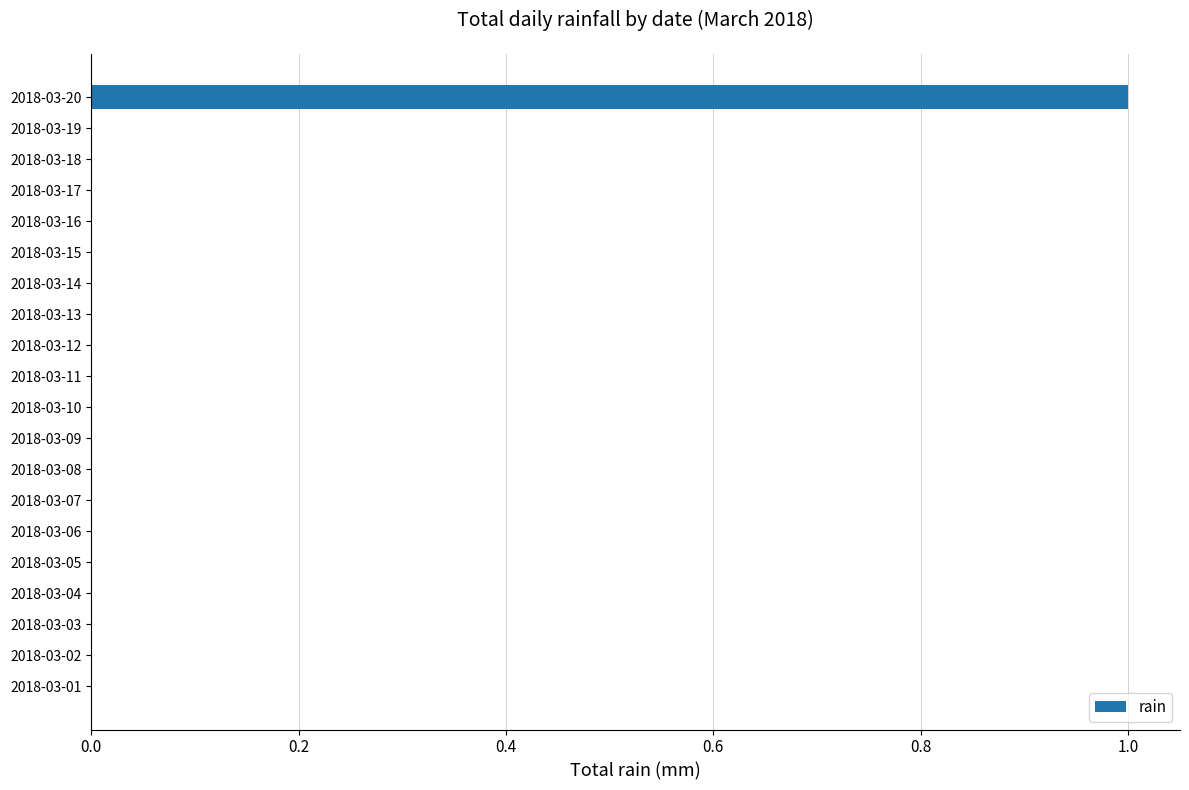

Which label corresponds to the largest value in the chart?

2018-03-20